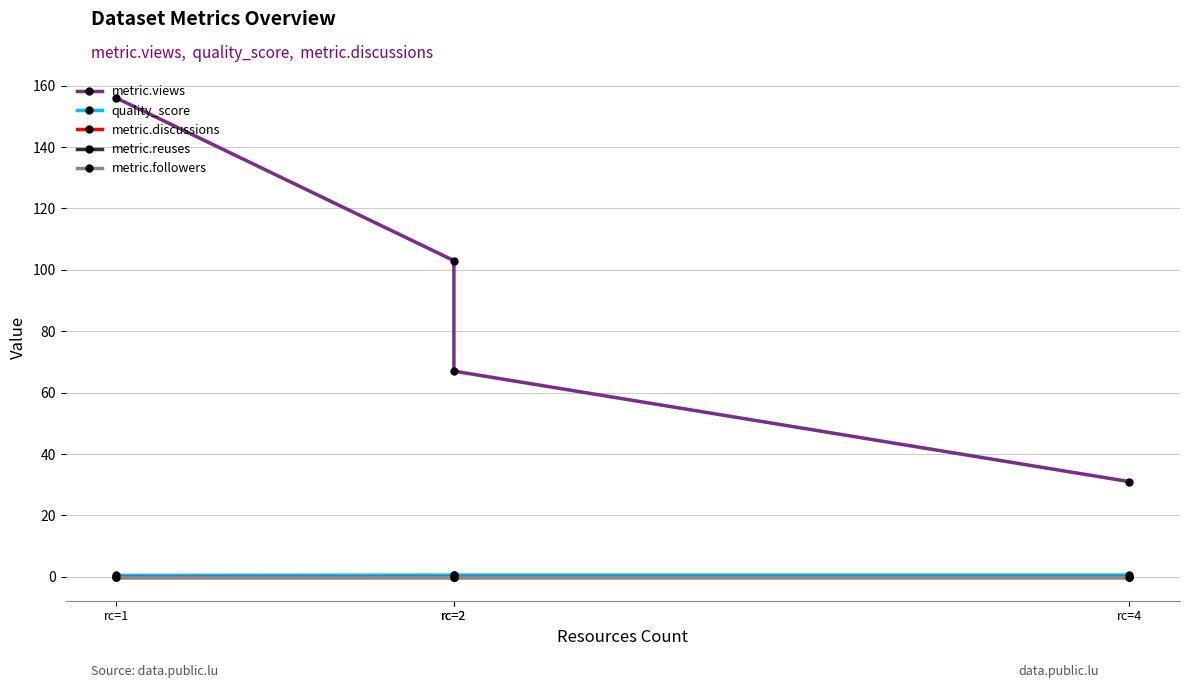

True or false: metric.views and metric.reuses cross at least once.

False